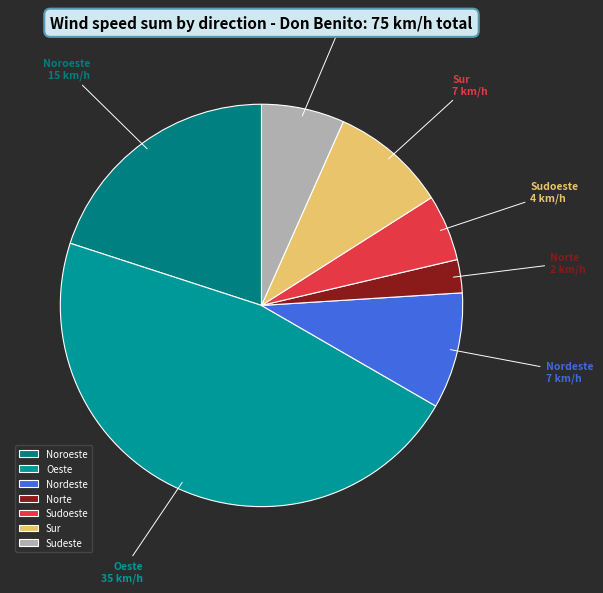

How many segments does this pie chart have?

7